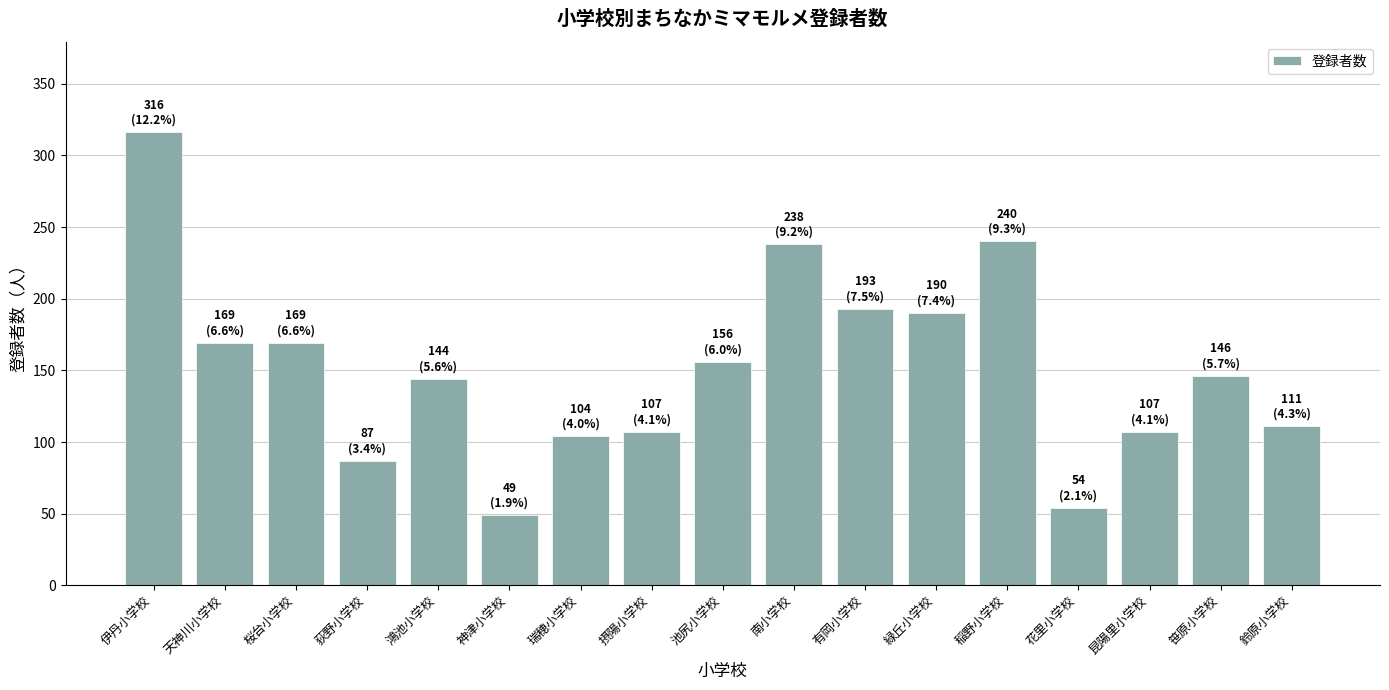

What is the sum of the values at 荻野小学校 and 鈴原小学校?

198